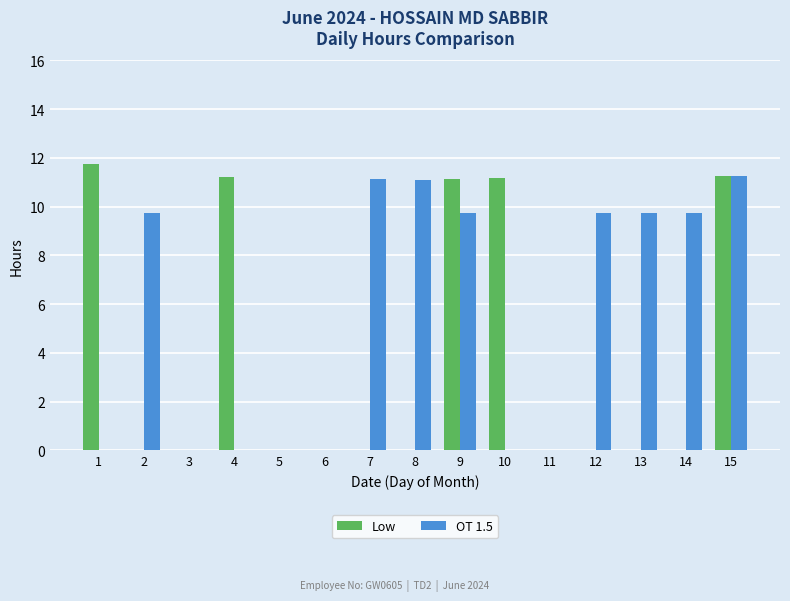

How many distinct data groups are displayed?

2